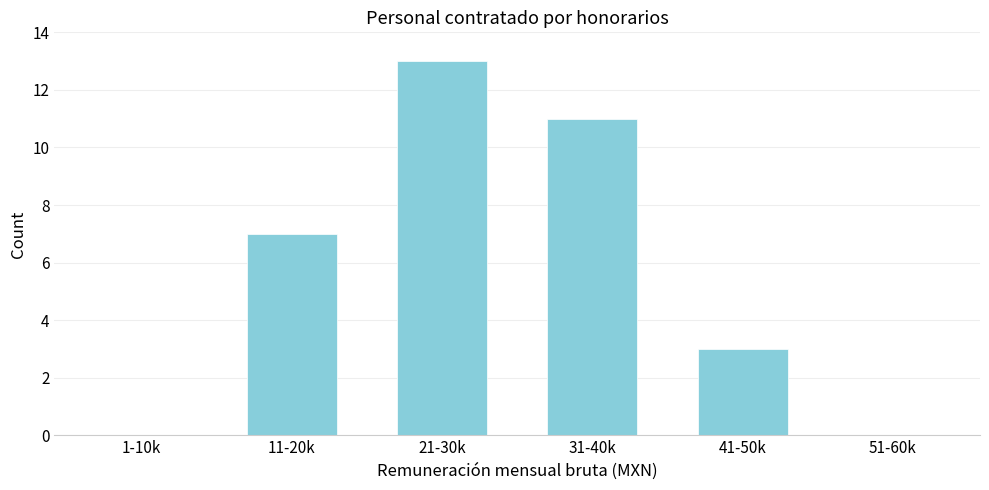

Reading right to left, transcribe all the data shown in this chart.

51-60k=0	41-50k=3	31-40k=11	21-30k=13	11-20k=7	1-10k=0